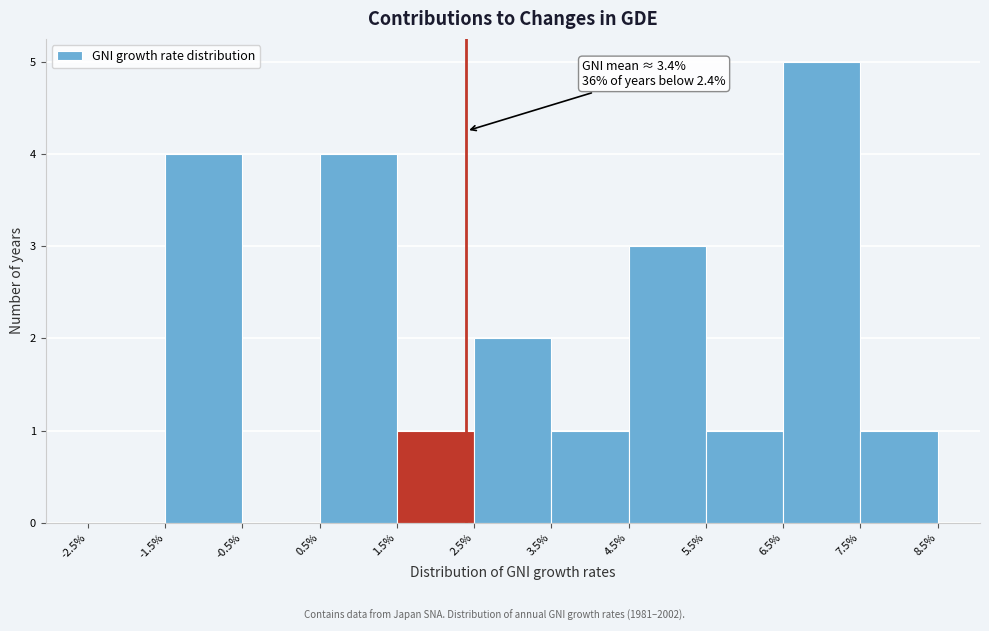

Which range on the x-axis has the tallest bar?

6.5% to 7.5%